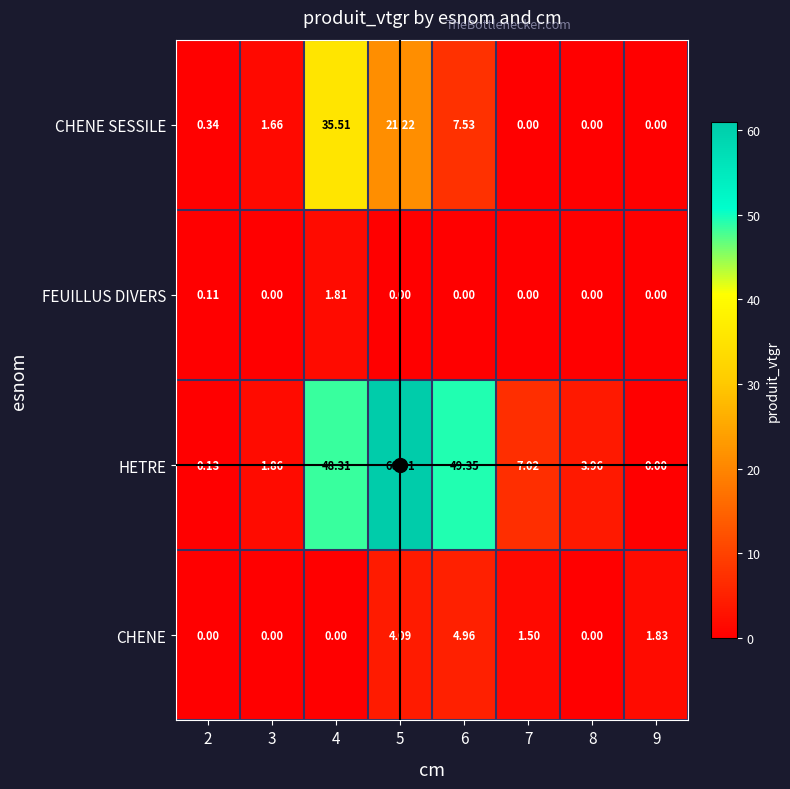

Which series has the largest total across all categories?

HETRE